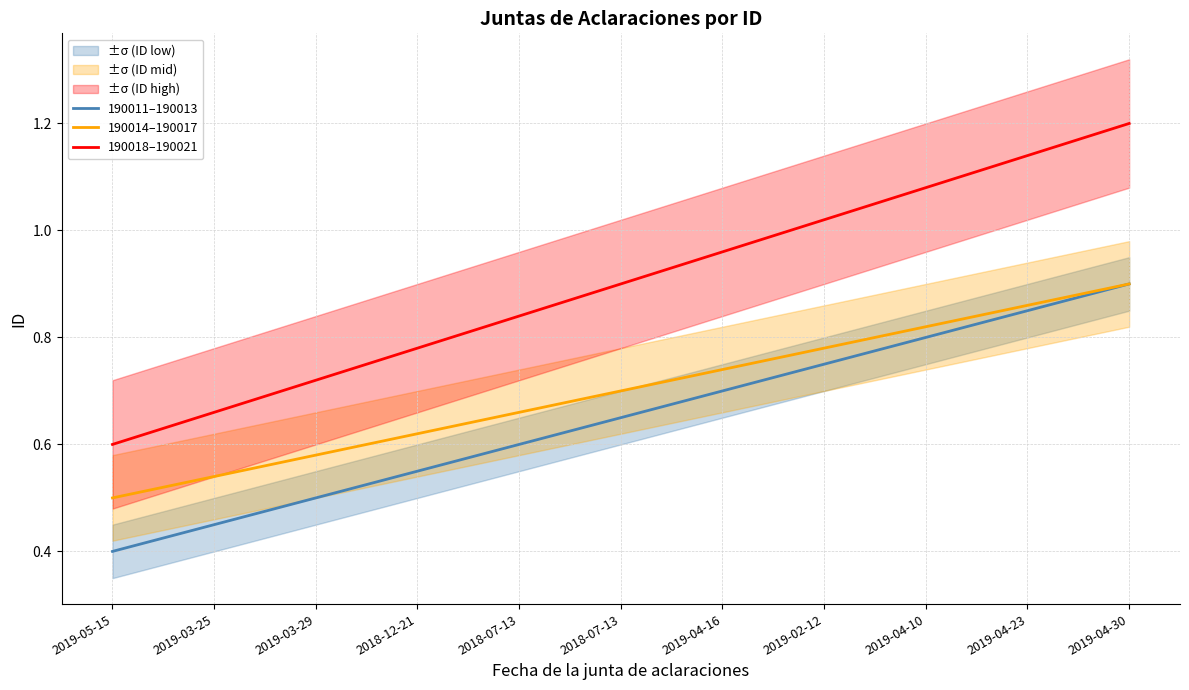

What is the greatest value displayed?

1.2